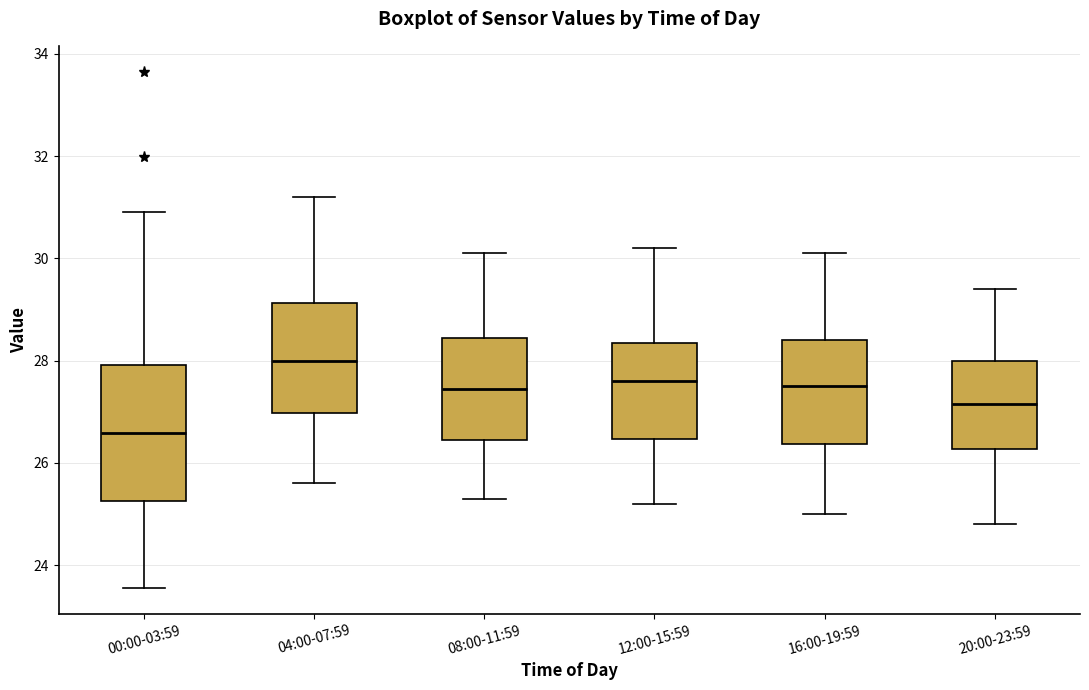

Where does the upper whisker of the box for 00:00-03:59 end on the y-axis? The values are not printed on the chart, so give them approximately, as read against the axis.

31.0